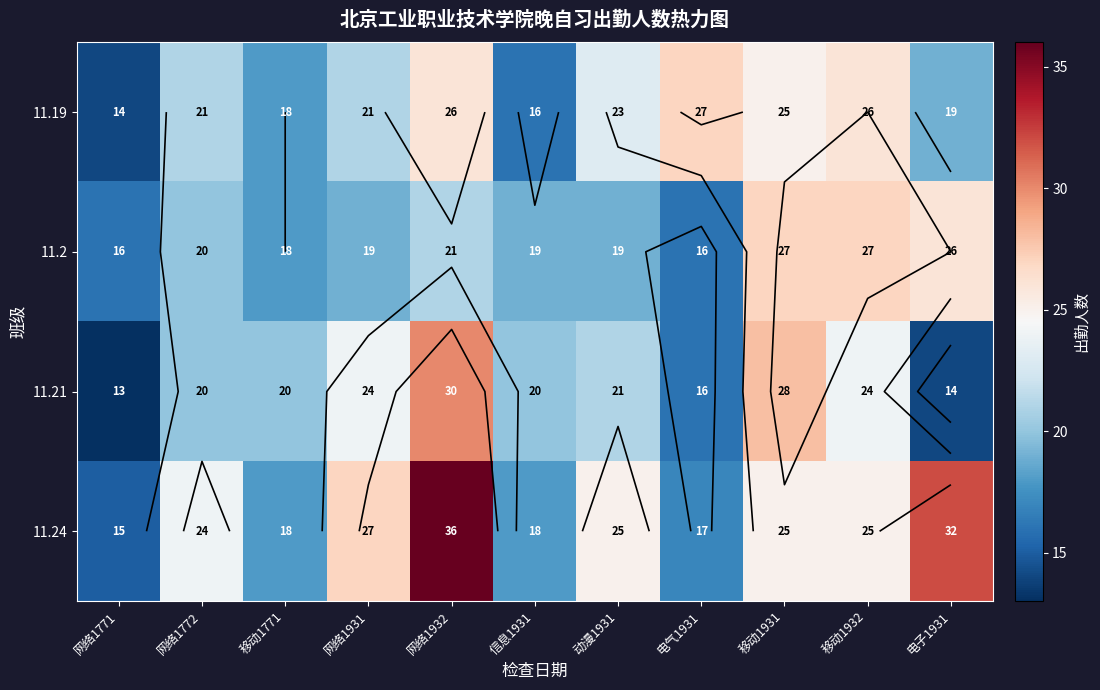

Which has a higher value, 网络1771 or 信息1931?

信息1931